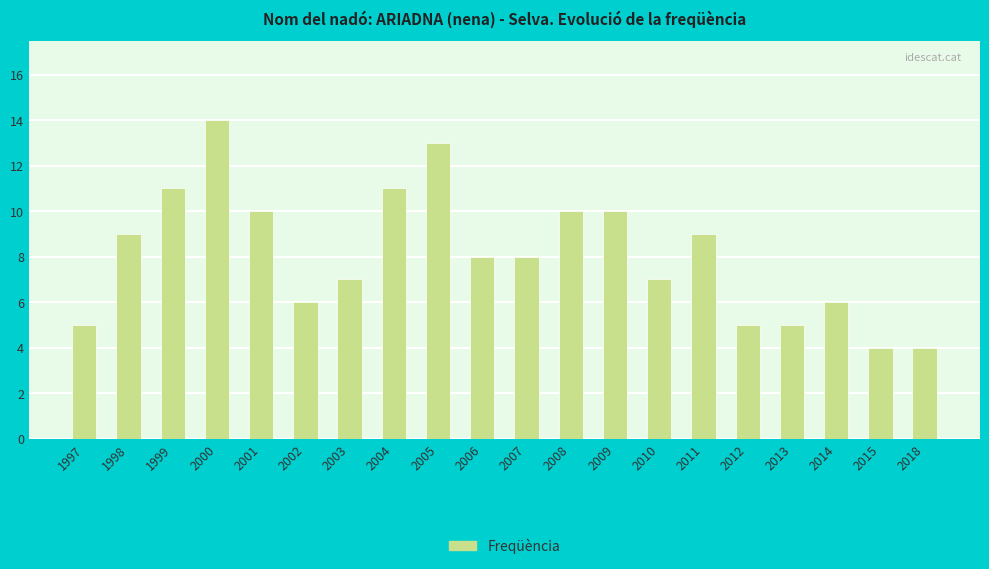

Between 2011 and 2012, which is larger?

2011